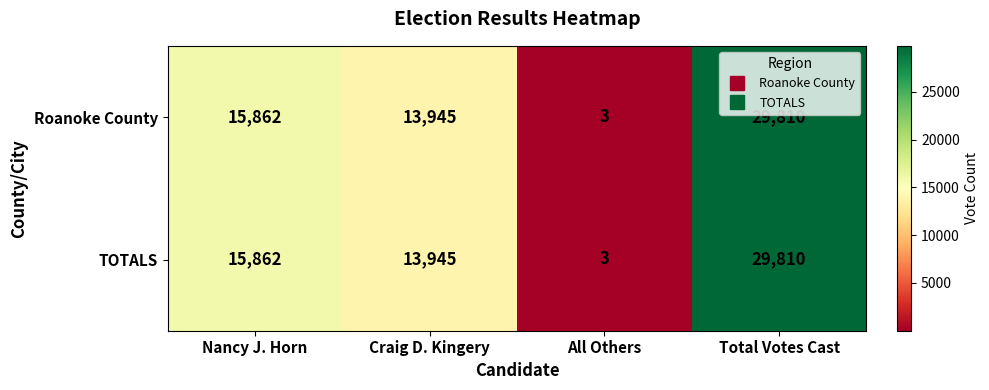

True or false: TOTALS has a value of 29810 at Total Votes Cast.

True